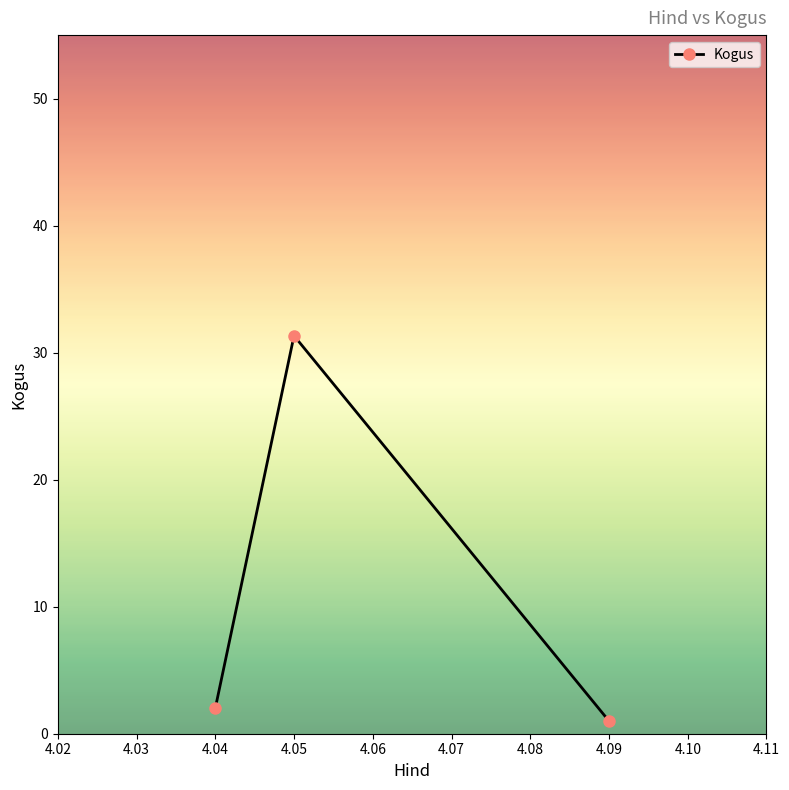

Rank the categories by value from highest to lowest.

4.05, 4.04, 4.09